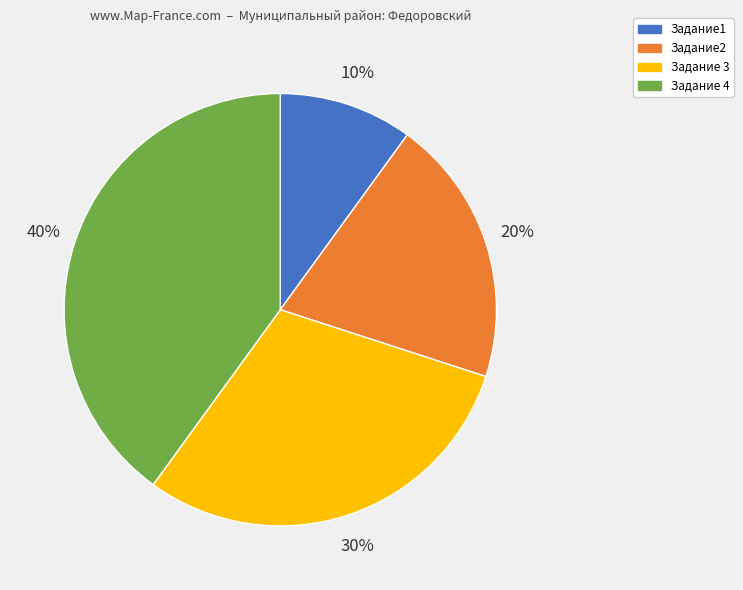

Does Задание 4 account for over 50% of the chart?

No